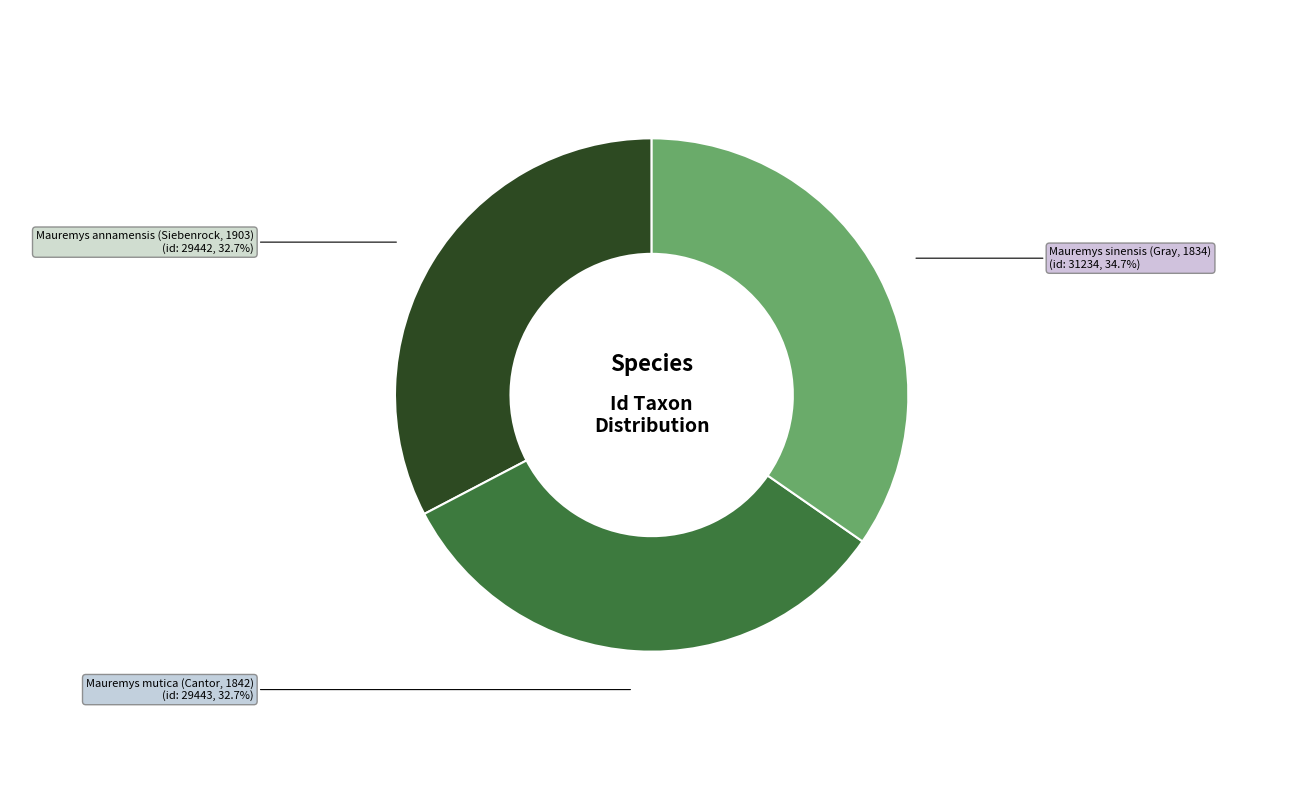

What is the largest slice in the pie chart?

Mauremys sinensis (Gray, 1834)